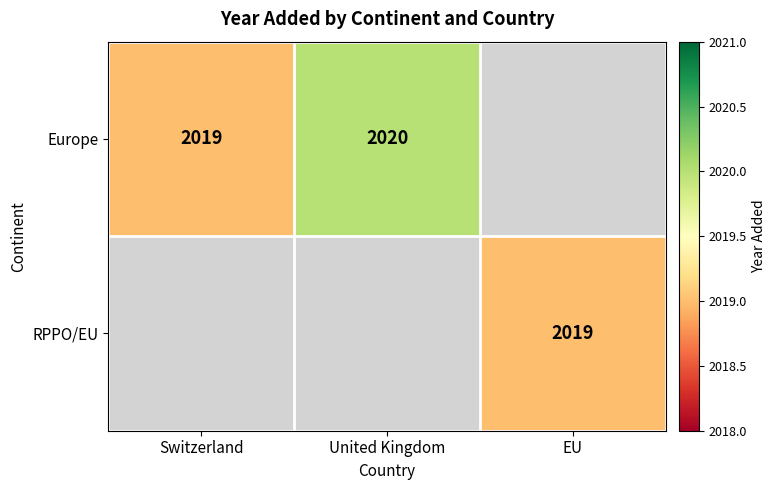

Is it true that RPPO/EU equals 2019 at EU?

True